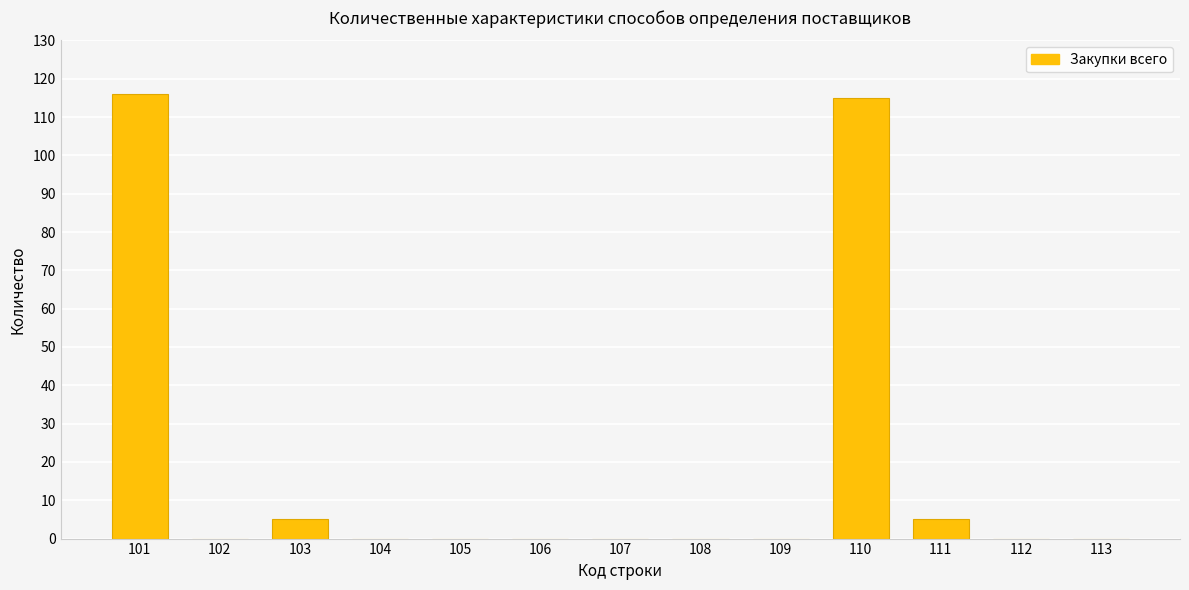

Reading left to right, extract all data points from this chart.

116	0	5	0	0	0	0	0	0	115	5	0	0